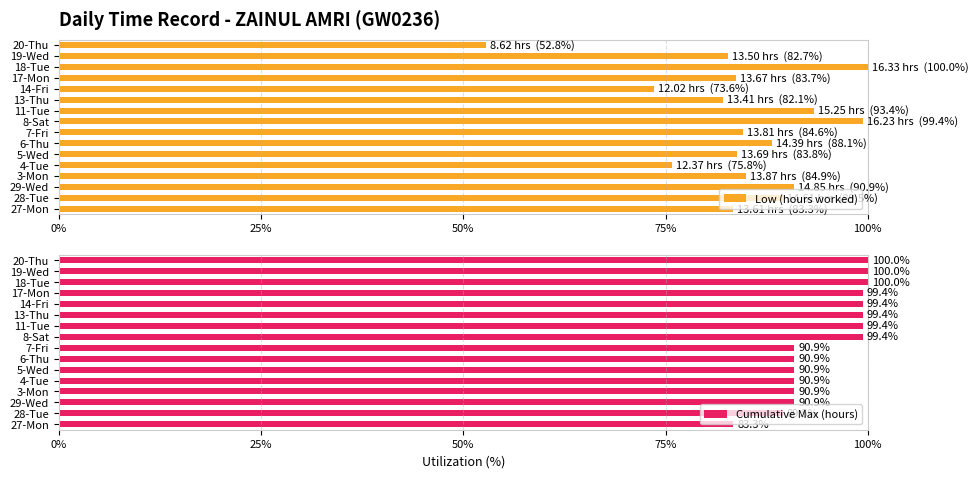

The Low (hours worked) series shows 128.3 at 14-Fri. True or false?

False